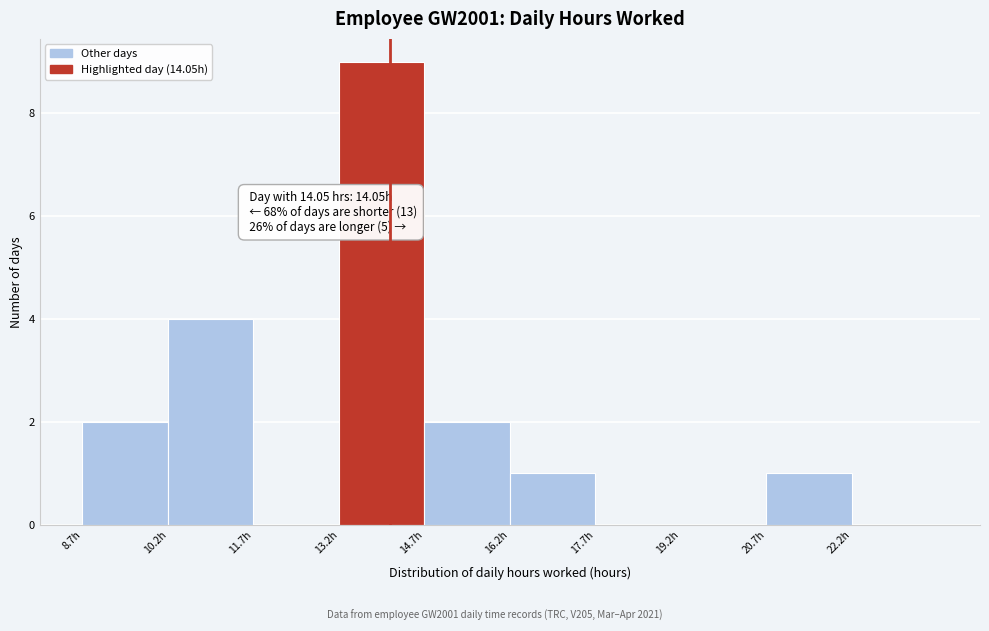

Over which range of the x-axis is the bar tallest?

13.16 to 14.66